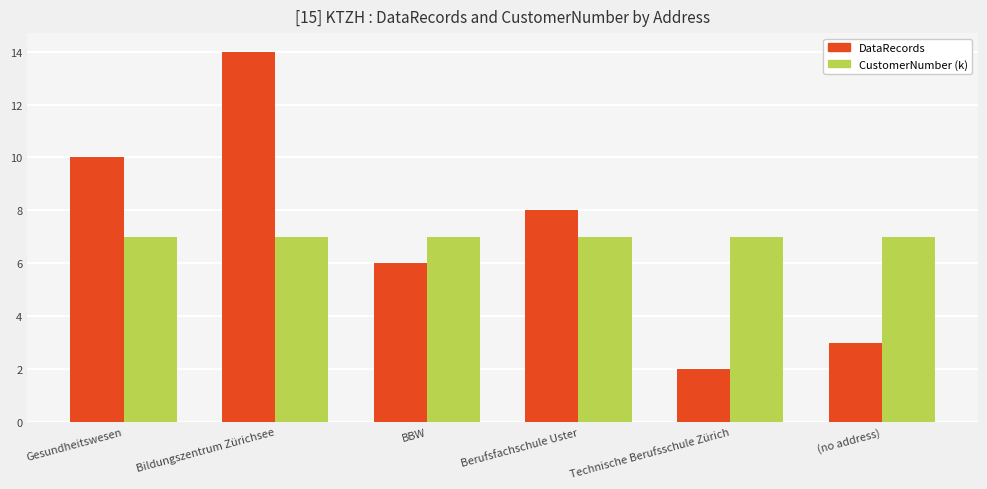

What is the total value across all series at Bildungszentrum Zürichsee?

21